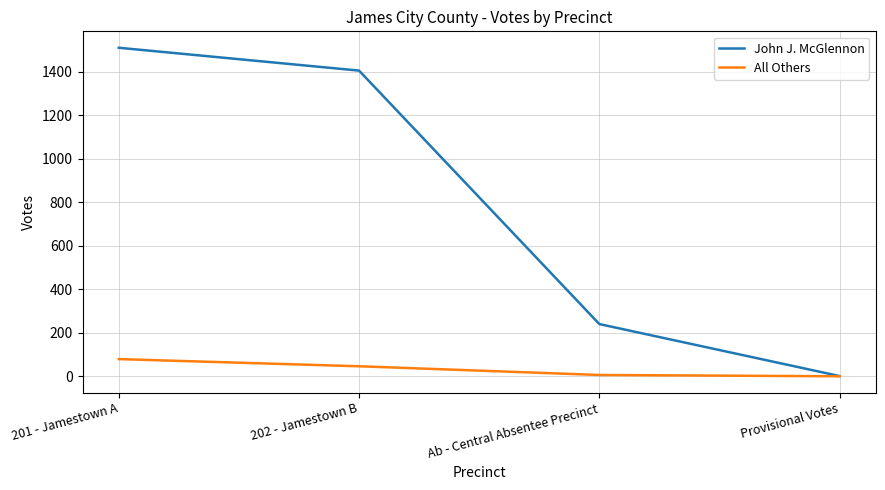

What is the greatest value displayed?

1510